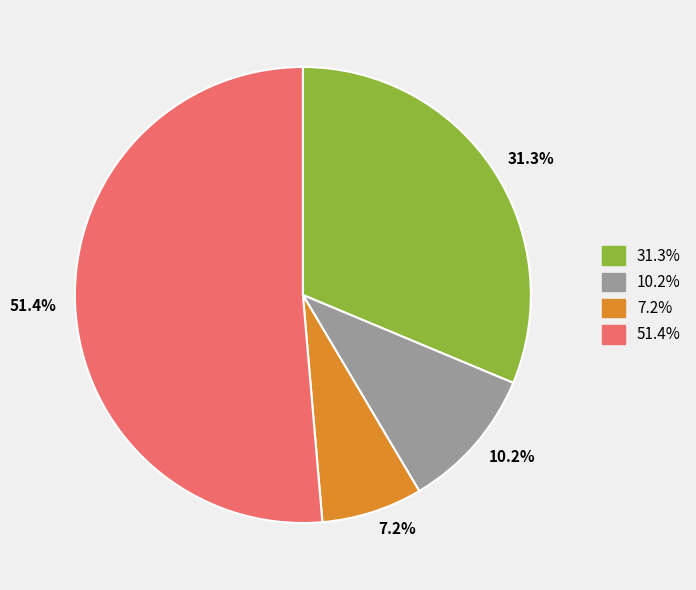

Is there a majority slice in this chart?

Yes